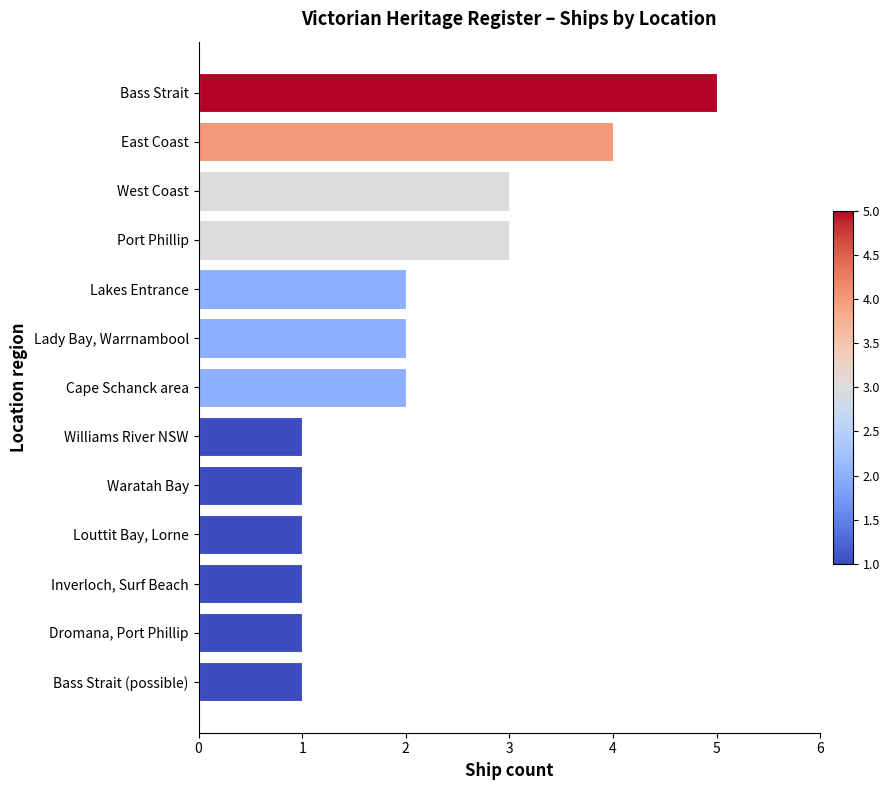

What is the greatest value displayed?

5